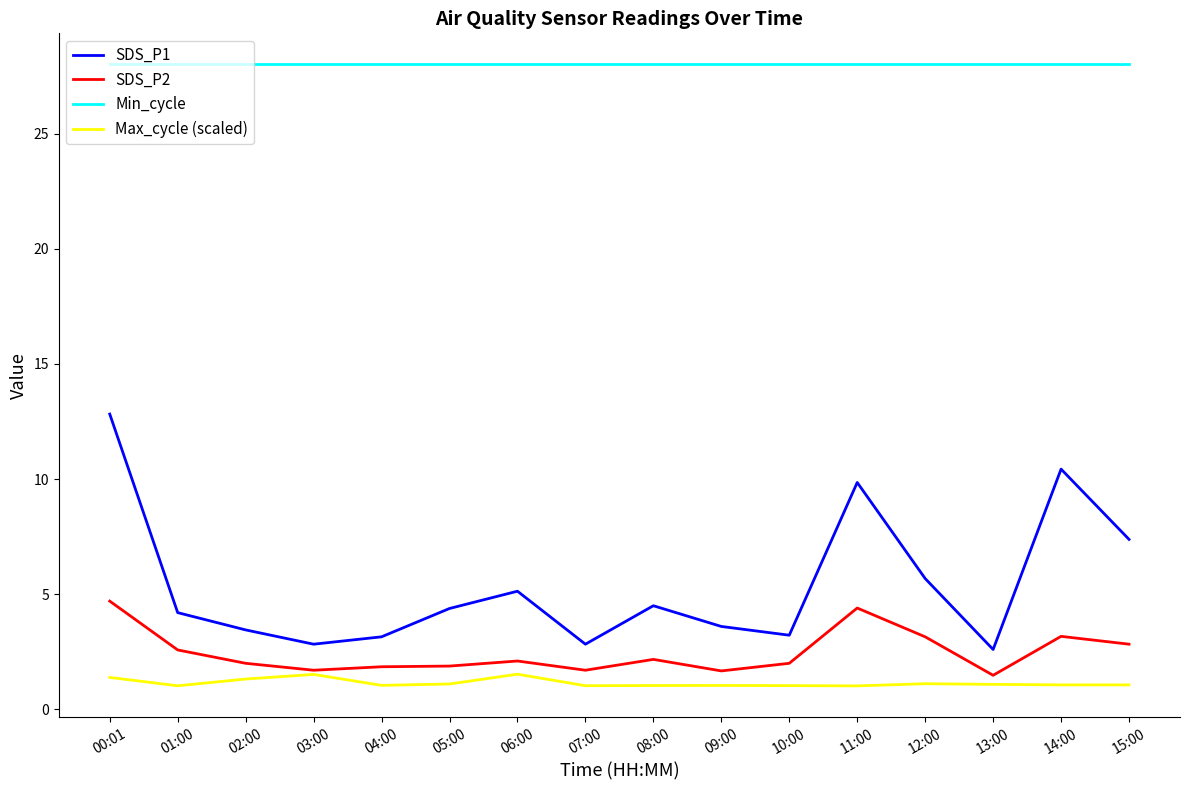

At which label does SDS_P2 first exceed 2?

00:01